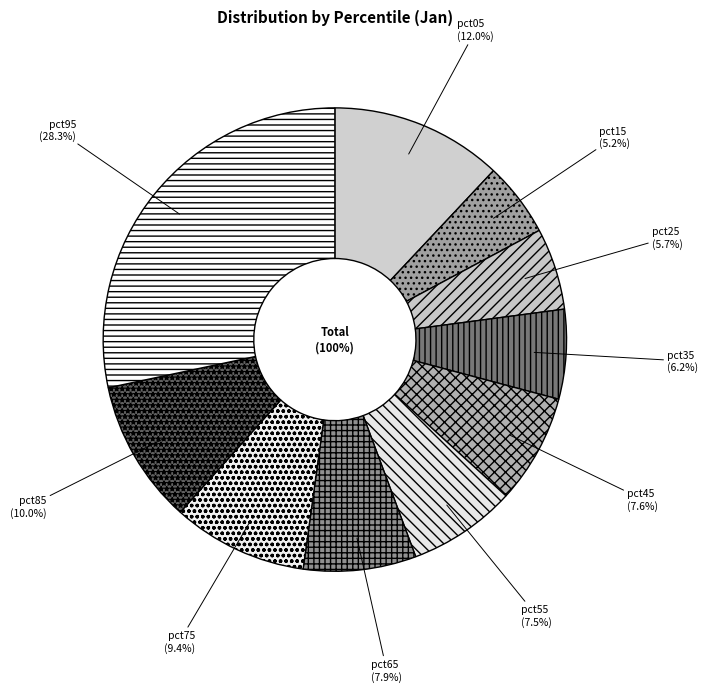

Count the number of slices in the pie.

10